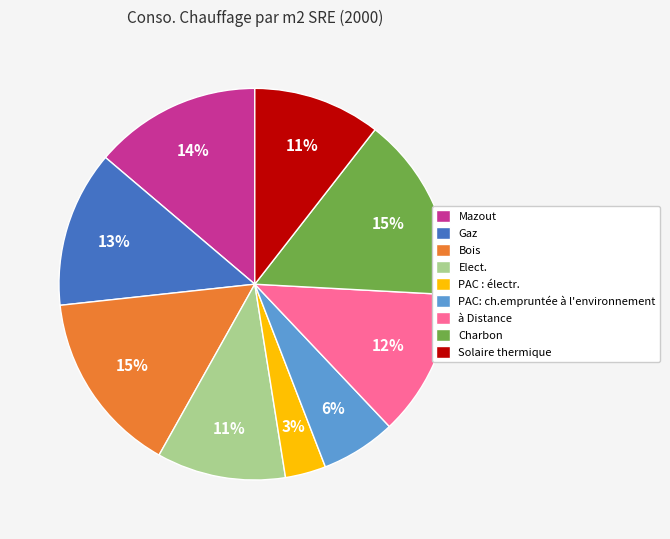

Between Gaz and PAC : électr., which is larger?

Gaz